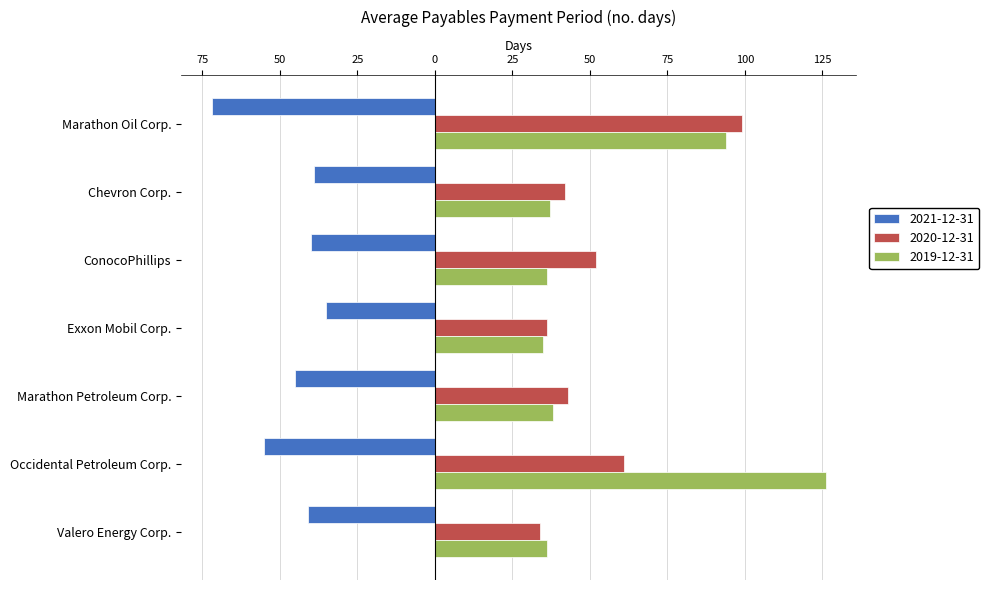

What are all the series names shown in the legend?

2021-12-31, 2020-12-31, 2019-12-31